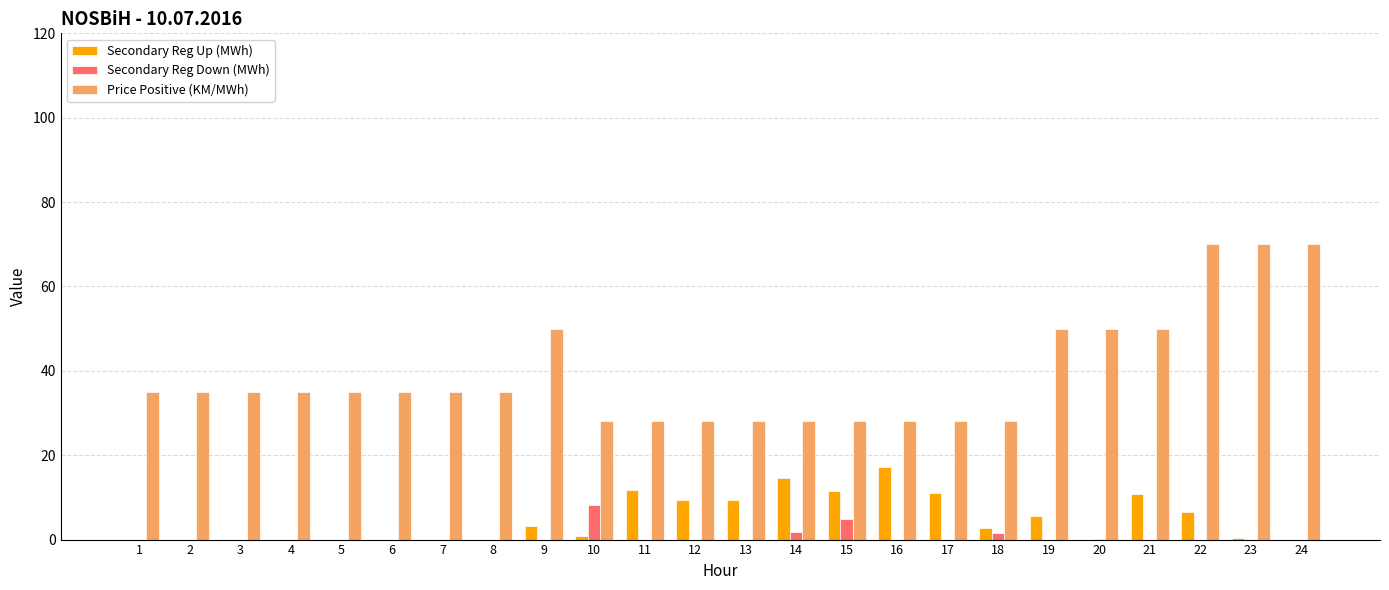

What is the average value of the Secondary Reg Down (MWh) series?

0.7